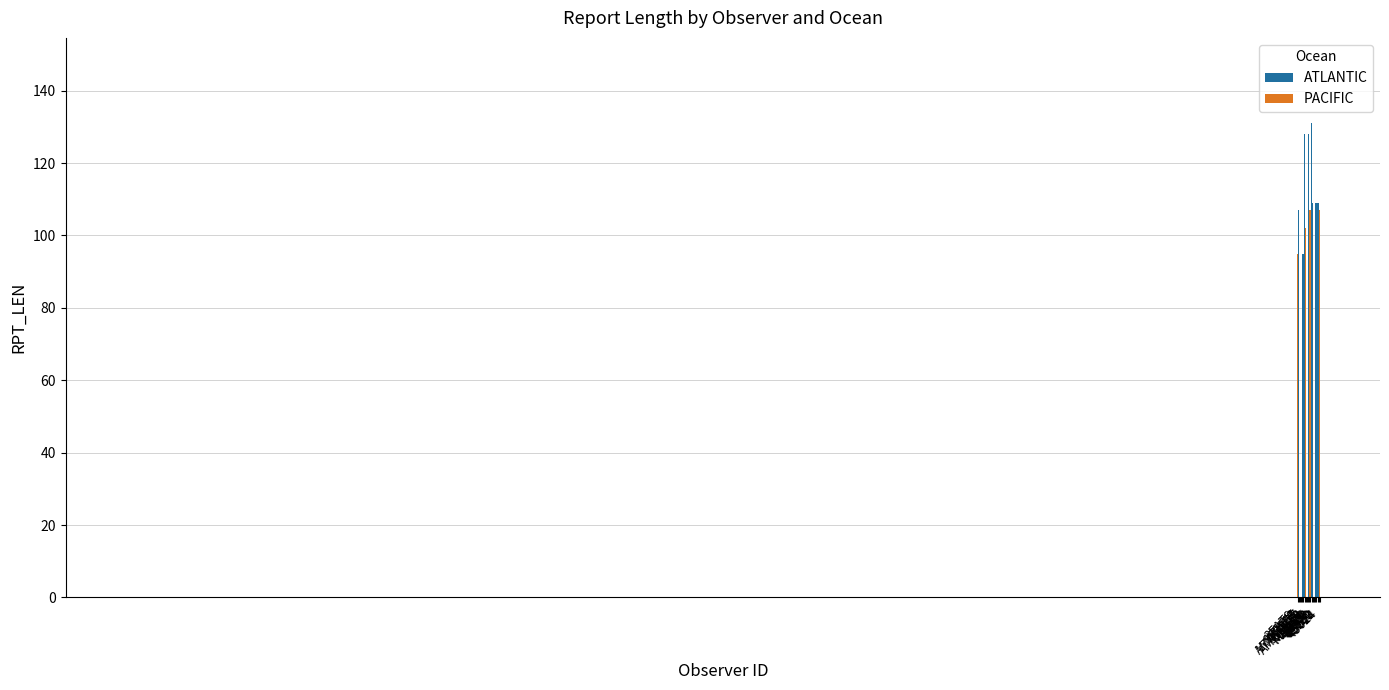

What is the average value?

112